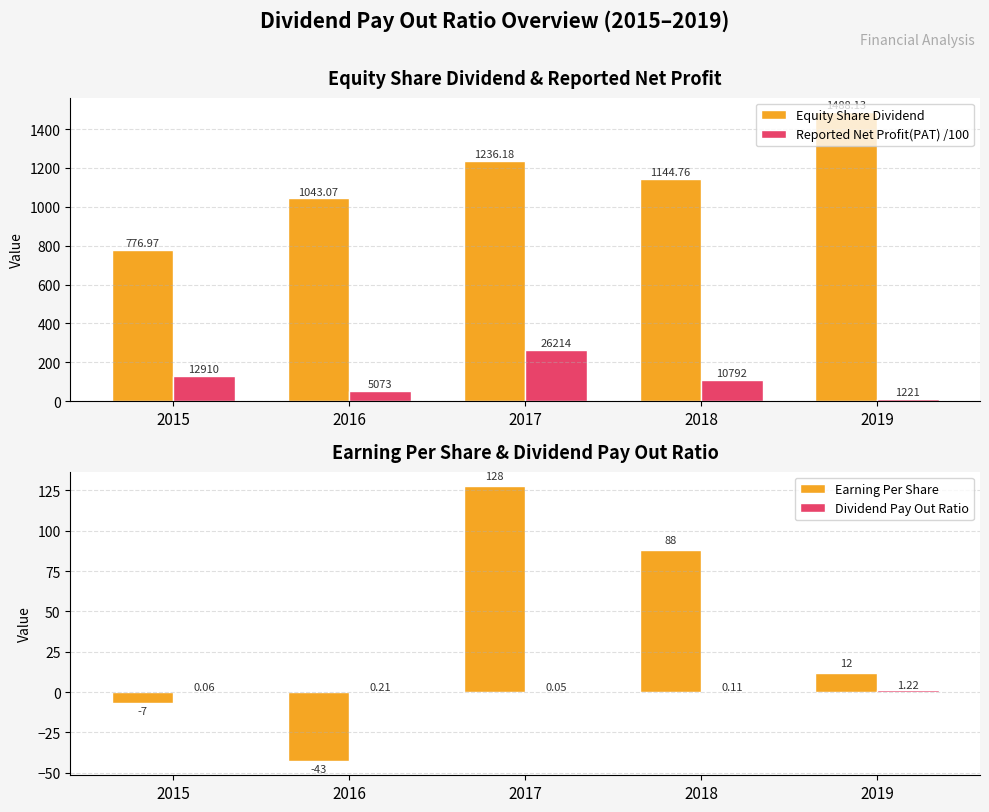

How many negative values does the Earning Per Share series have?

2